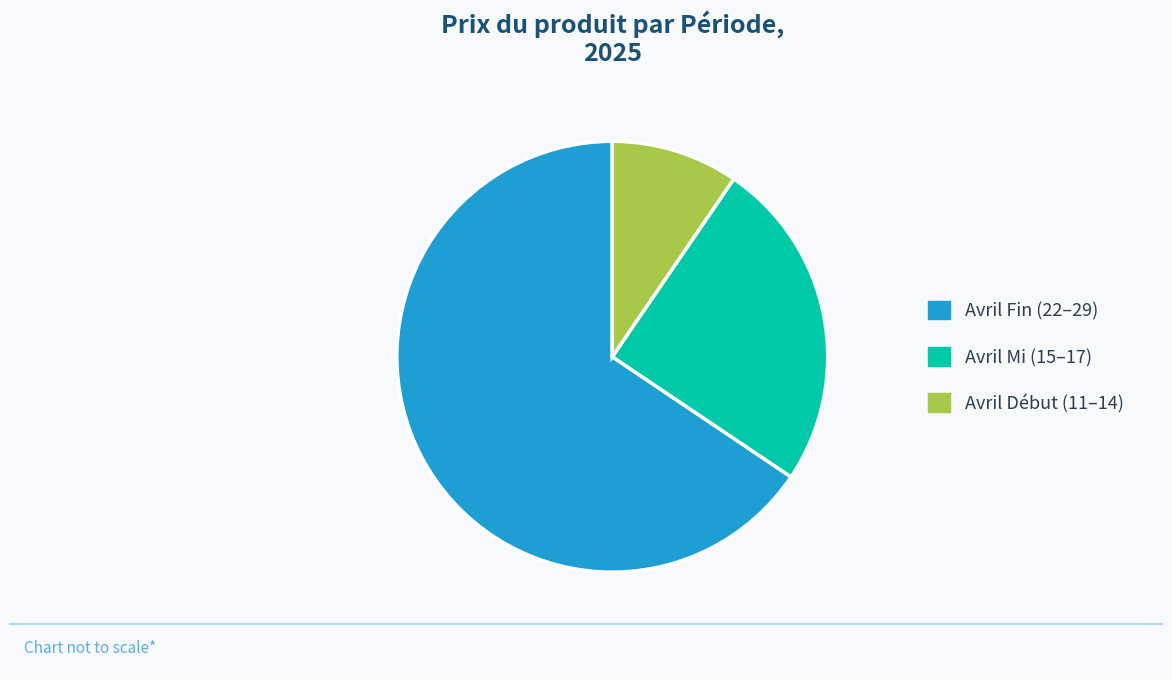

Is it true that Avril Début (11–14) is 21% of the pie?

False